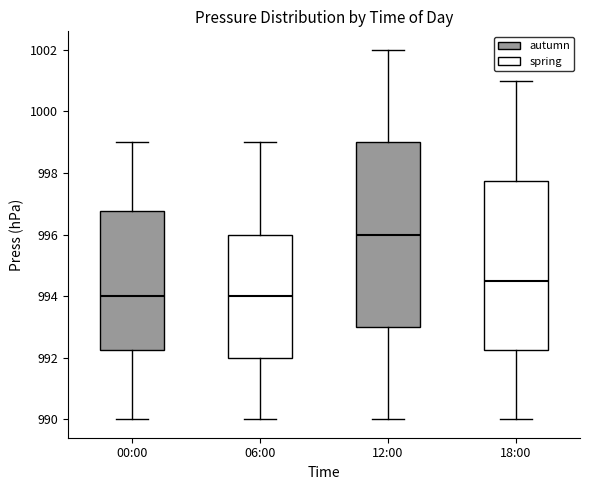

Reading left to right, read every box against the y-axis: the position of its median line, the range the box covers, and the ends of its whiskers. The values are not printed on the chart, so give them approximately, as read against the axis.

00:00: median 994.0, box 992.2 to 996.8, whiskers 990.0 to 999.0
06:00: median 994.0, box 992.0 to 996.0, whiskers 990.0 to 999.0
12:00: median 996.0, box 993.0 to 999.0, whiskers 990.0 to 1002.0
18:00: median 994.6, box 992.2 to 997.8, whiskers 990.0 to 1001.0